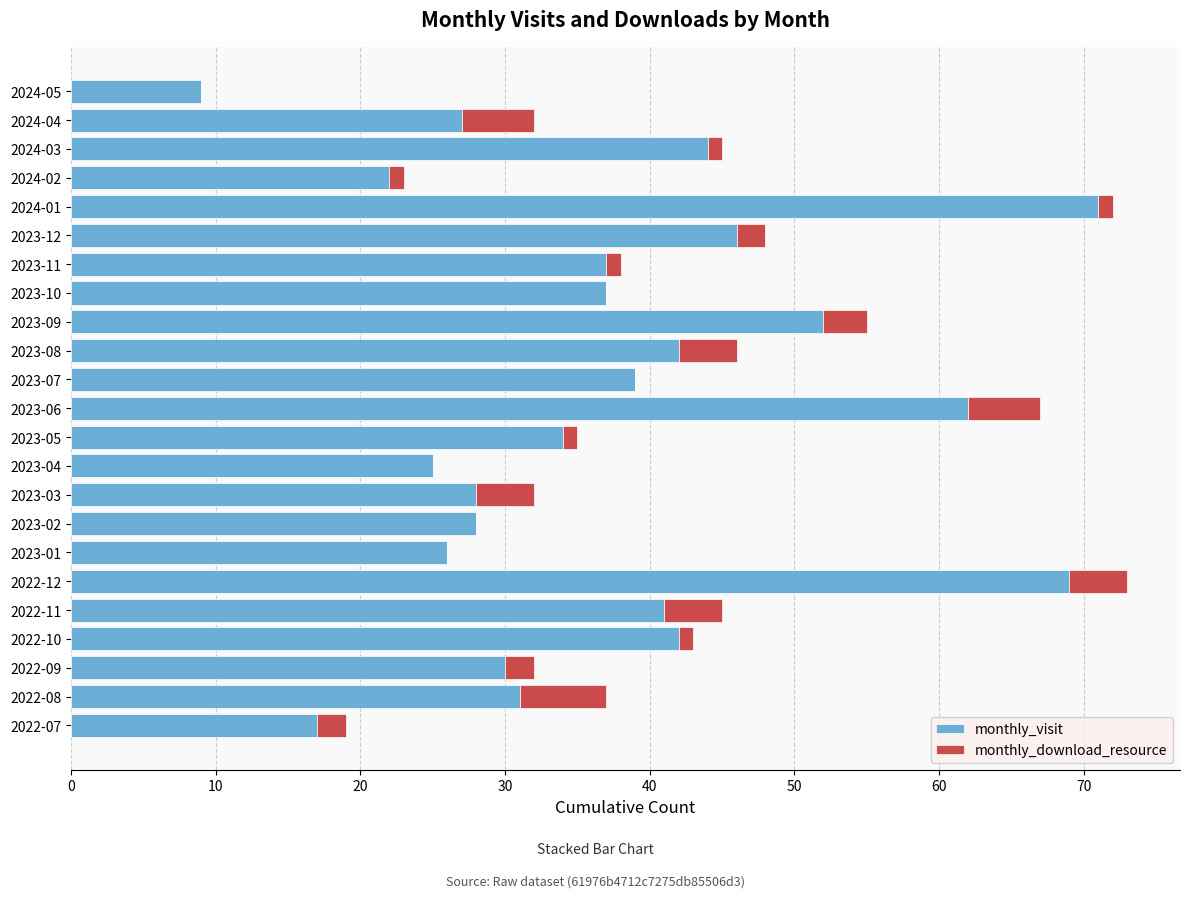

What is the maximum value for monthly_visit?

71